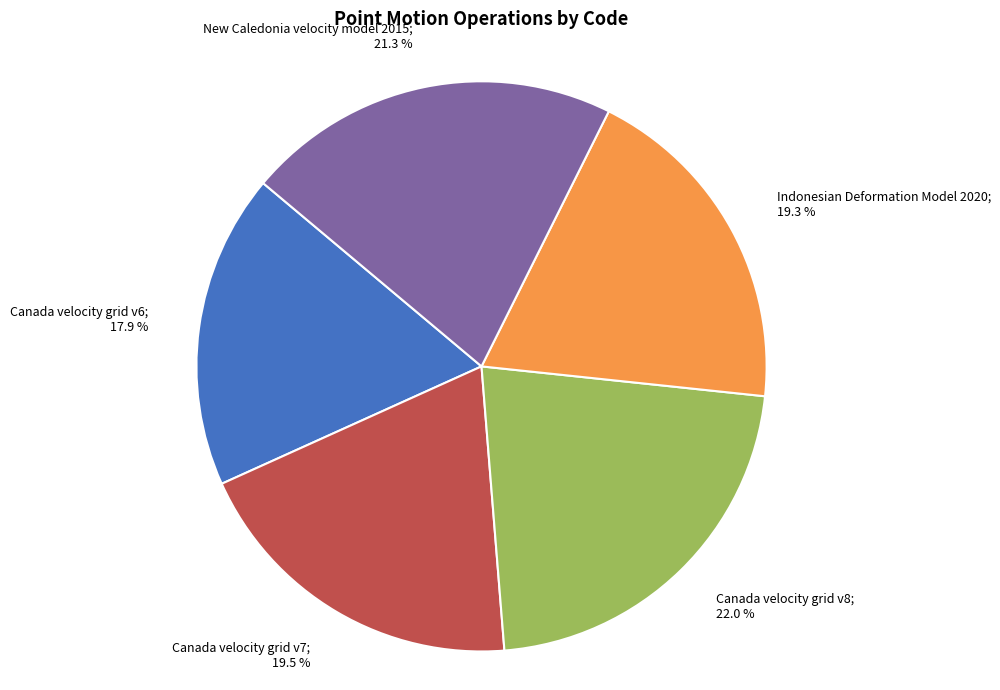

Does any single category account for the majority?

No